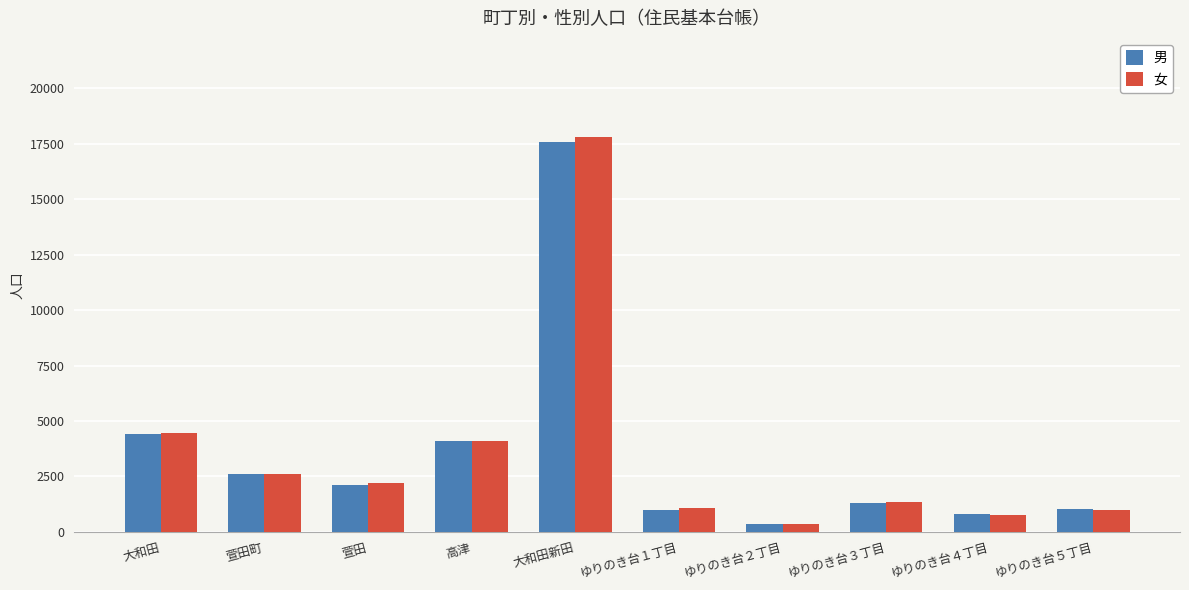

What is the greatest value displayed?

17826